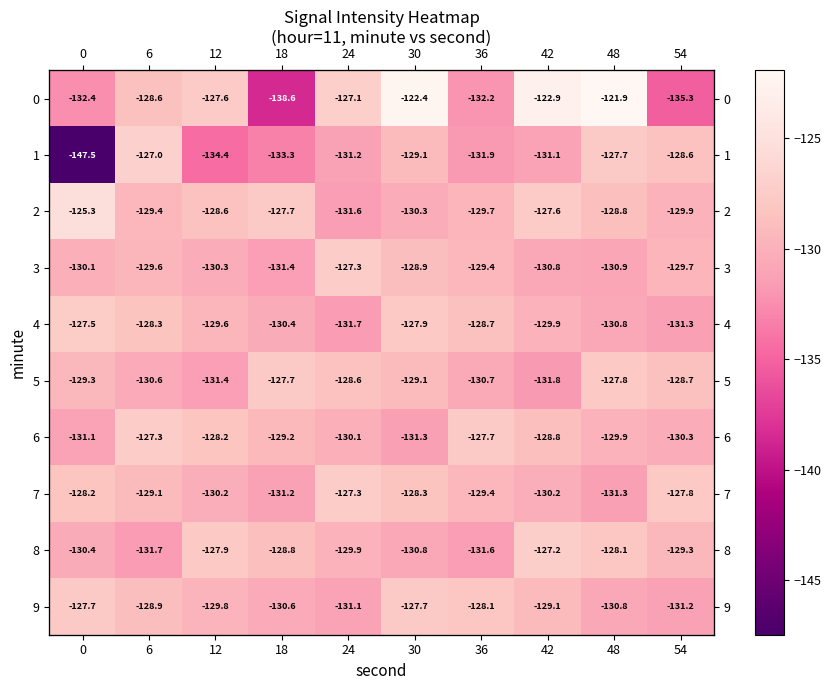

Is it true that 7 equals -127.3 at 24?

True